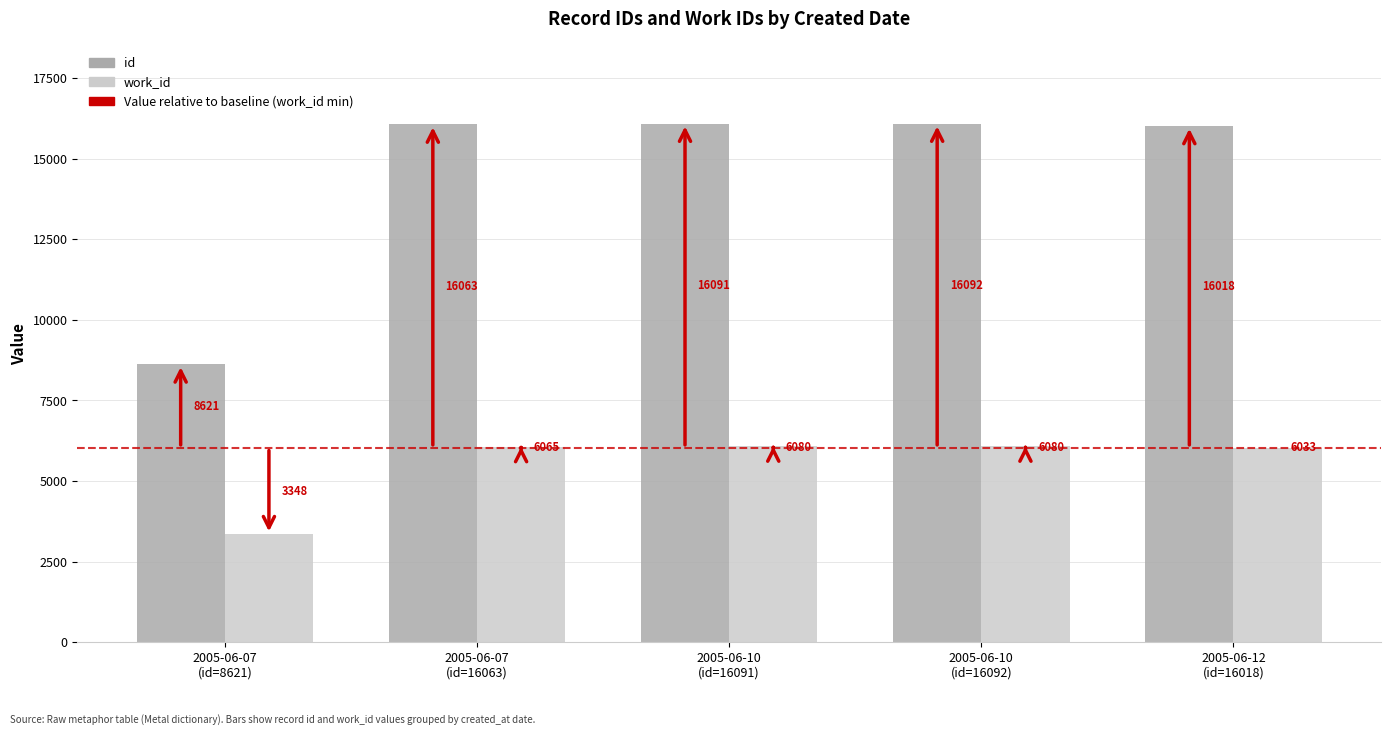

The work_id series shows 2929 at 2005-06-10
(id=16091). True or false?

False